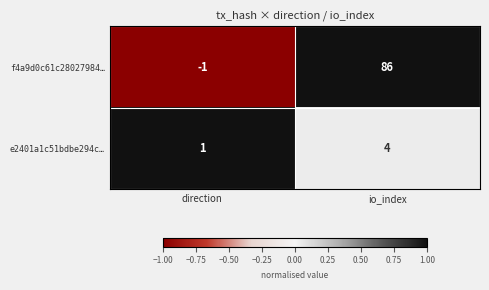

Reading left to right, what are all the values shown in this chart?

f4a9d0c61c28027984…: -1	86
e2401a1c51bdbe294c…: 1	4